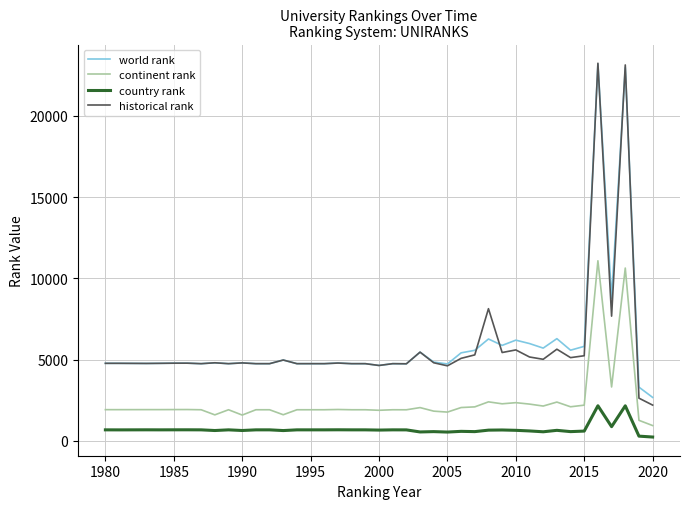

Which series has the largest range (max minus min)?

historical rank